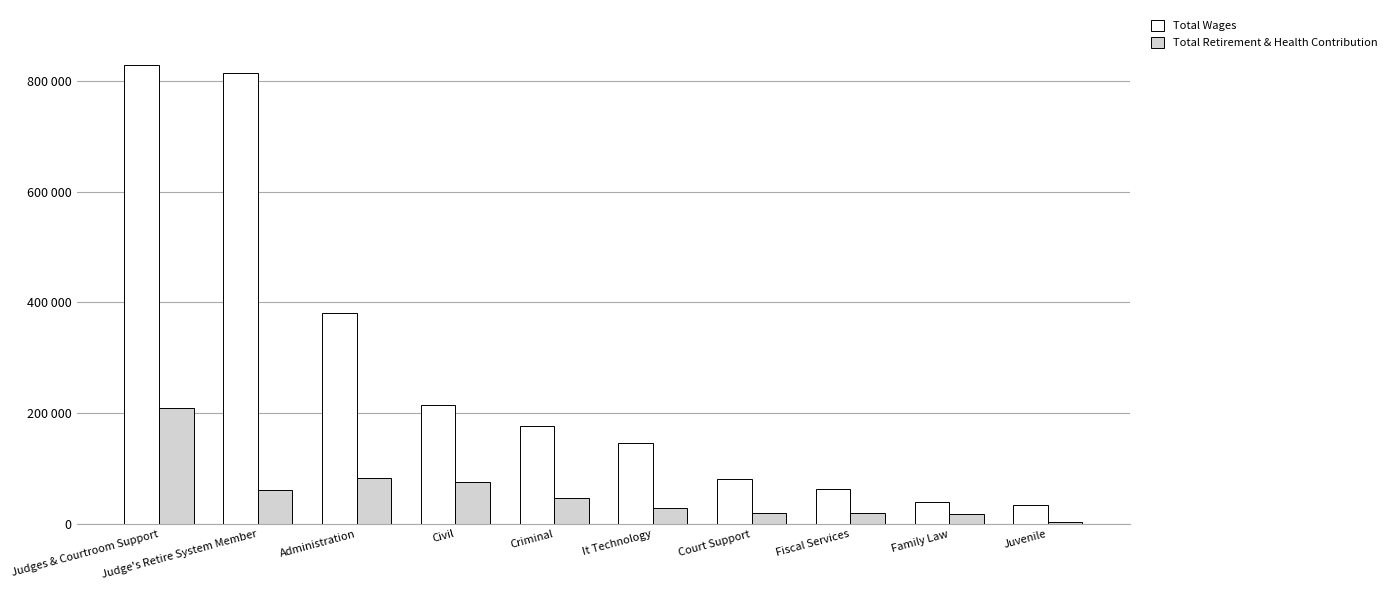

Does the chart contain stacked bars?

No